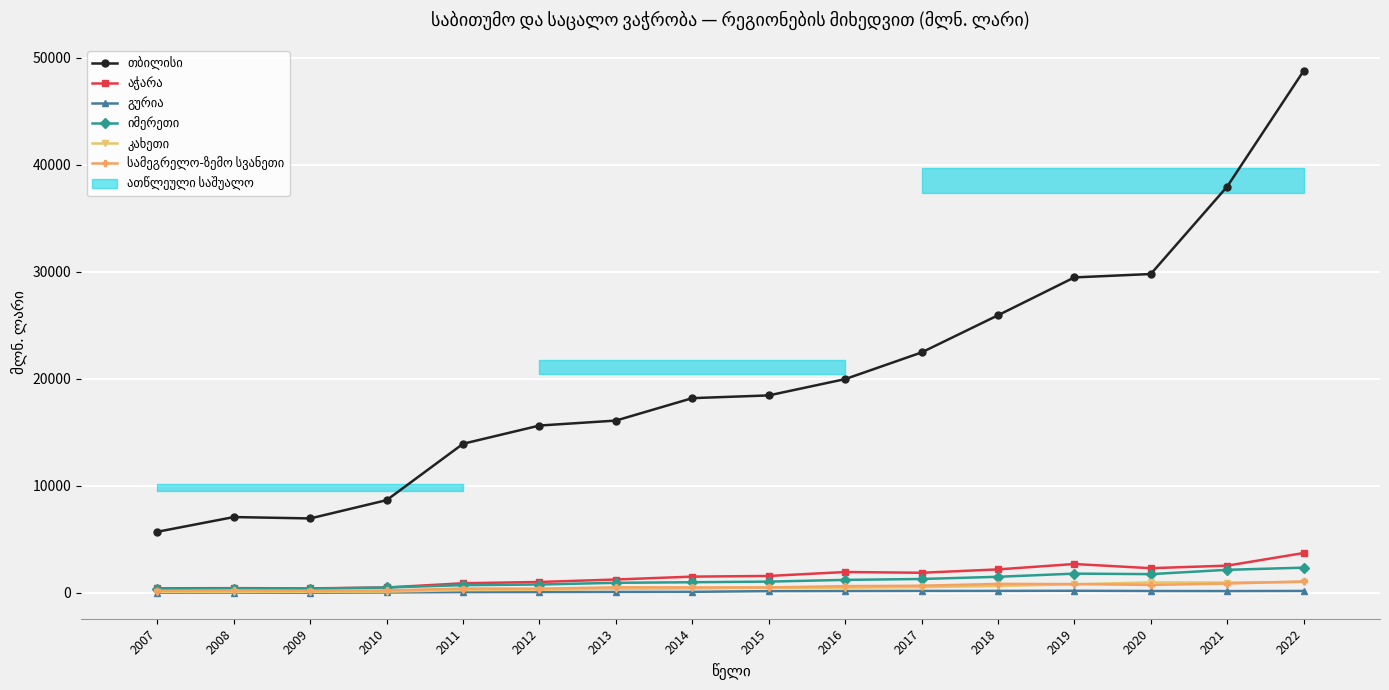

What is the difference between the highest and lowest values at 2021?

37789.6